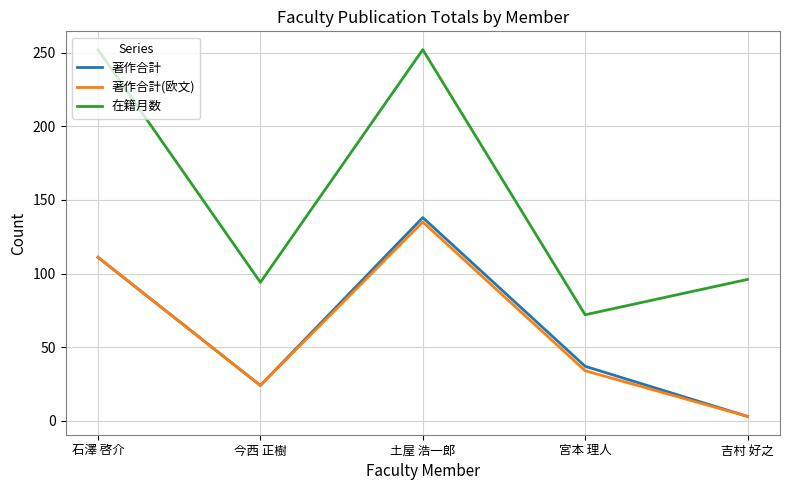

What is the smallest value displayed?

3